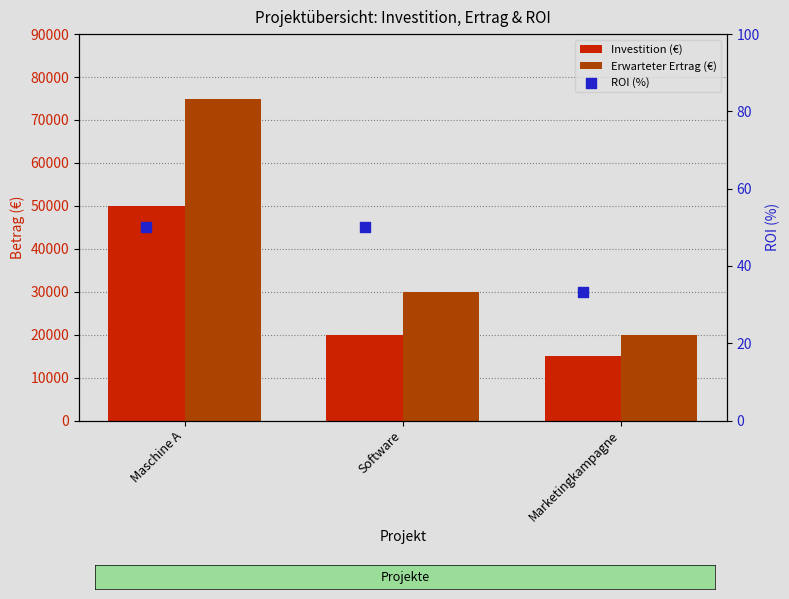

At how many categories does at least one series exceed 63295?

1